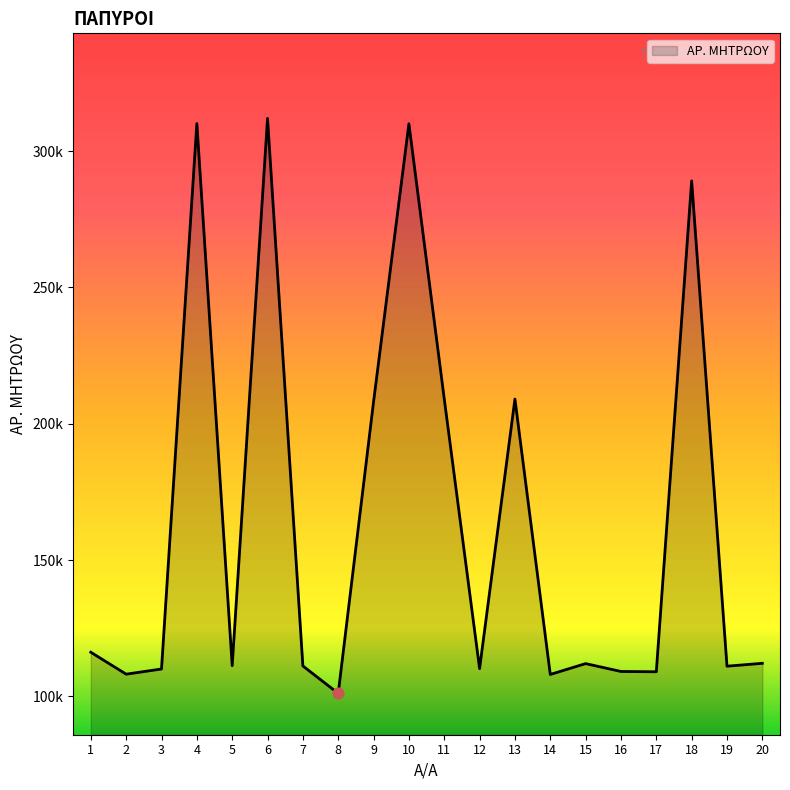

Between 13 and 5, which is larger?

13